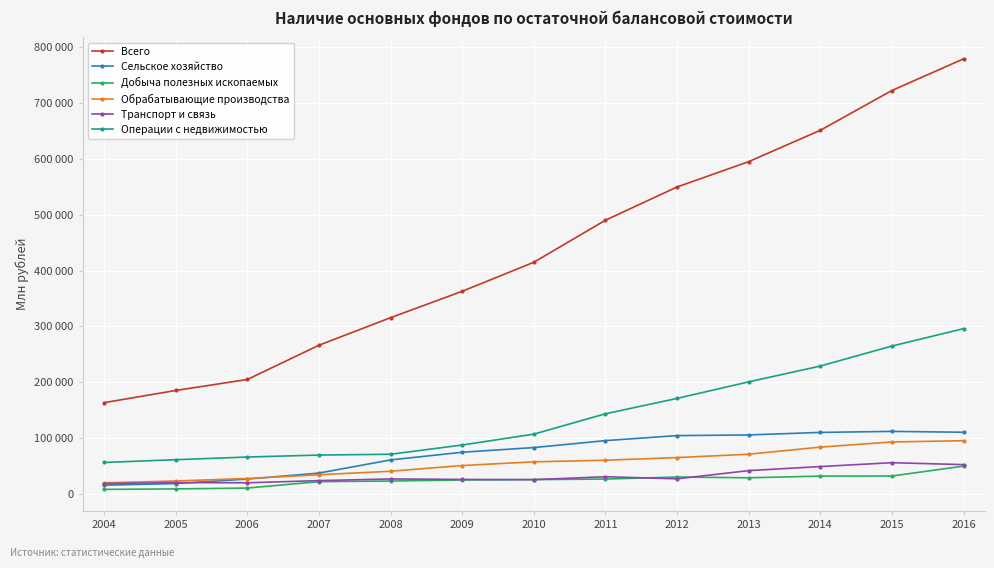

Between 2011 and 2013, which is larger?

2013